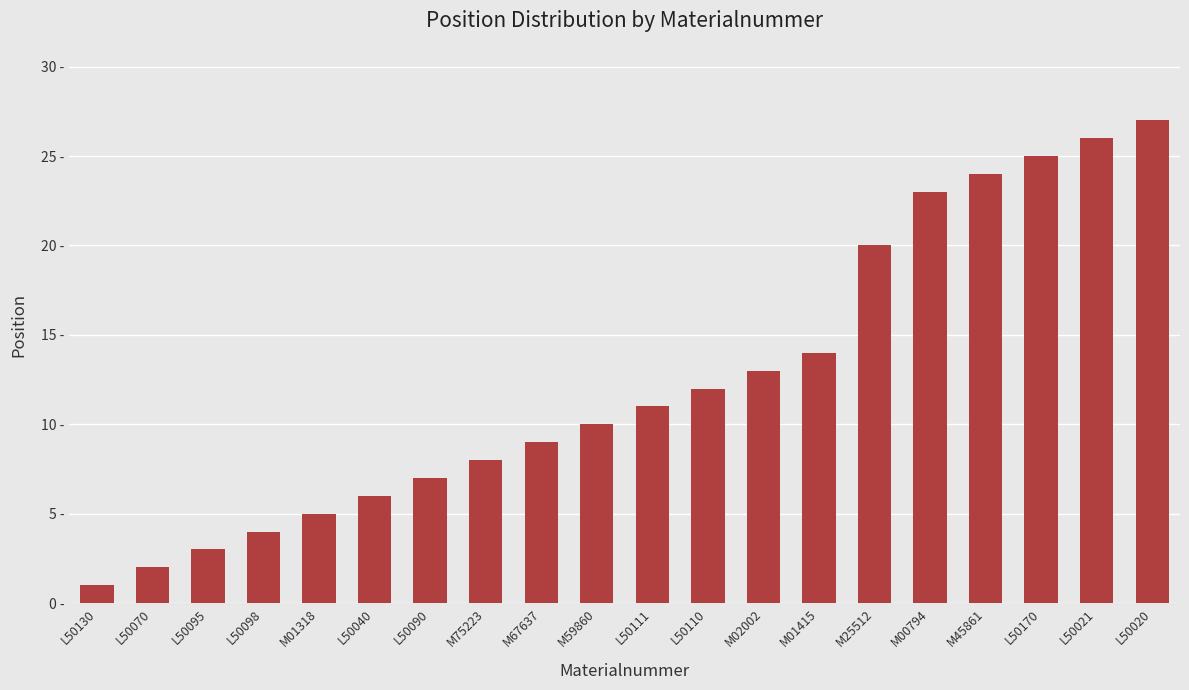

What is the approximate value at L50020, to the nearest 5?

25